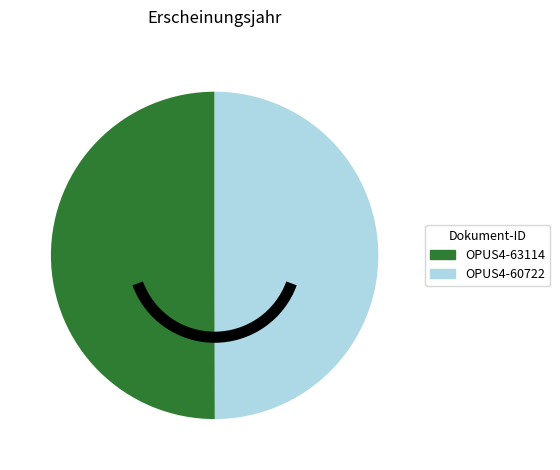

What is the ratio of the value at OPUS4-60722 to the value at OPUS4-63114?

1.0